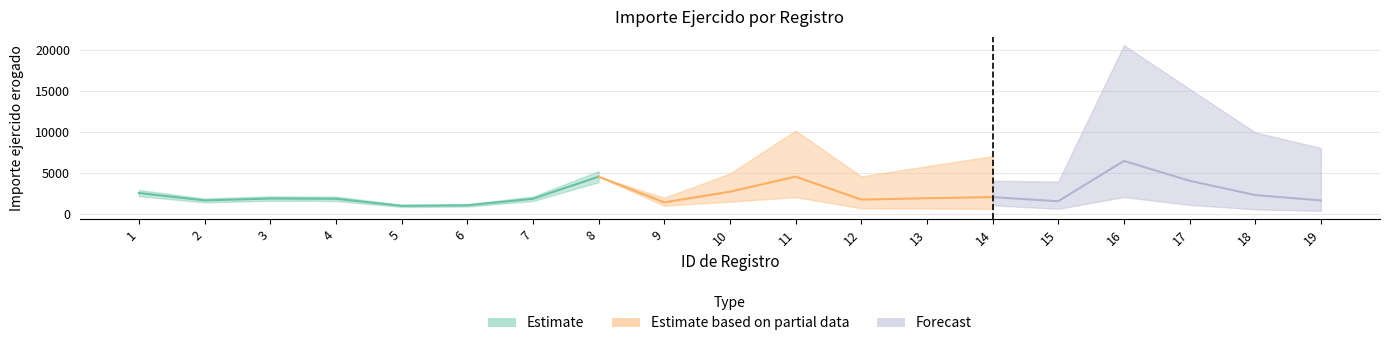

The value at 11 is 3132.3. True or false?

False